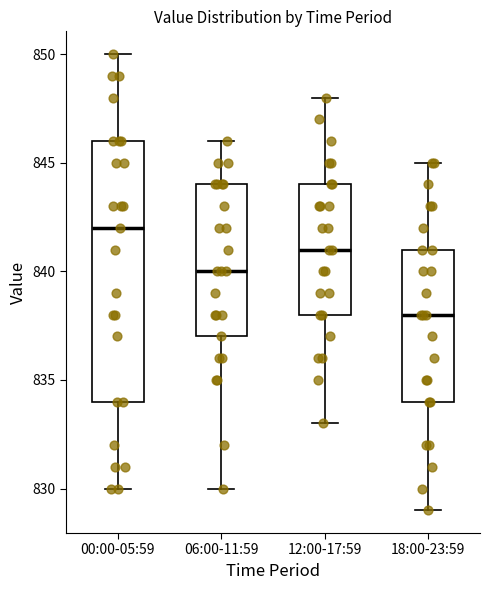

Reading left to right, read every box against the y-axis: the position of its median line, the range the box covers, and the ends of its whiskers. The values are not printed on the chart, so give them approximately, as read against the axis.

00:00-05:59: median 842, box 834 to 846, whiskers 830 to 850
06:00-11:59: median 840, box 837 to 844, whiskers 830 to 846
12:00-17:59: median 841, box 838 to 844, whiskers 833 to 848
18:00-23:59: median 838, box 834 to 841, whiskers 829 to 845